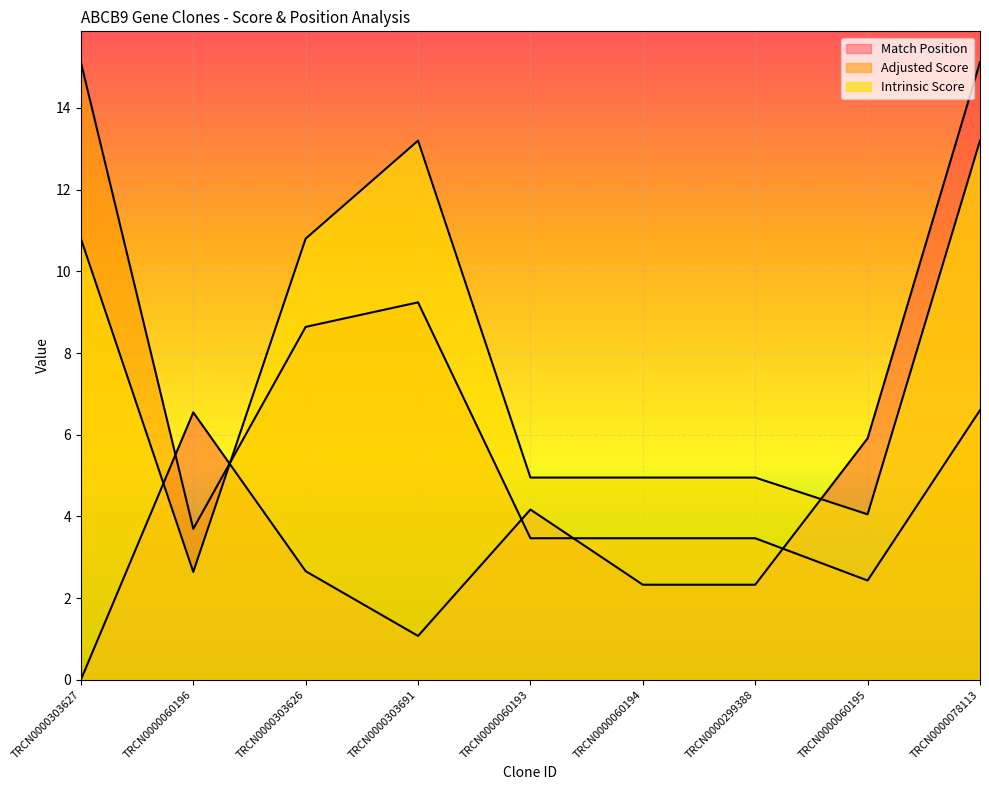

What is the total value across all series at TRCN0000060196?

12.9